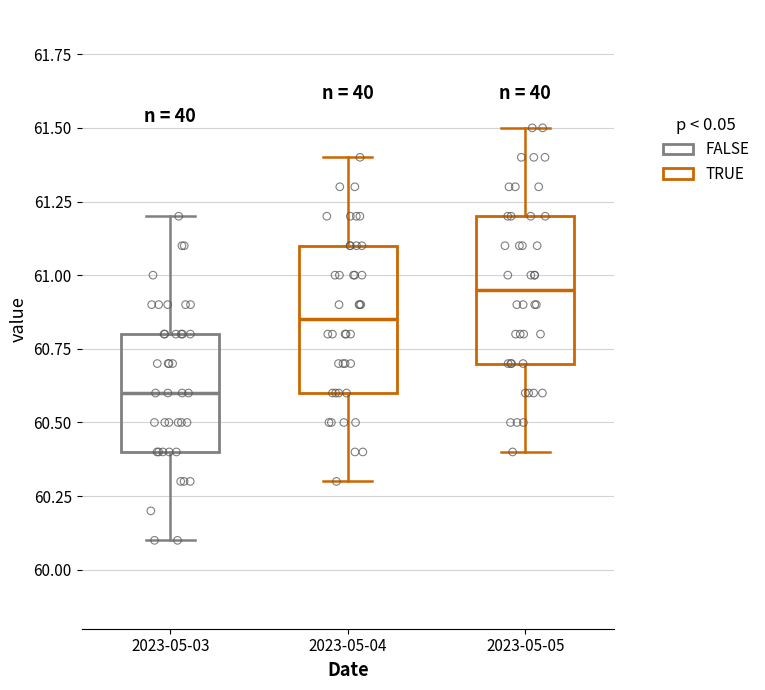

Which box has the highest median line?

2023-05-05